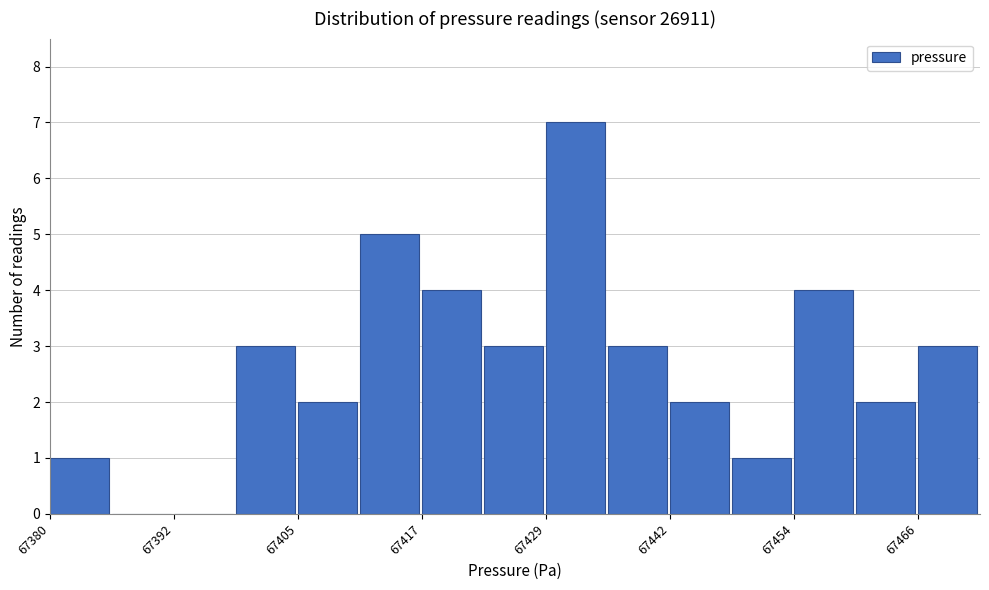

Read against the x-axis, roughly where is the centre of the tallest bar?

67432